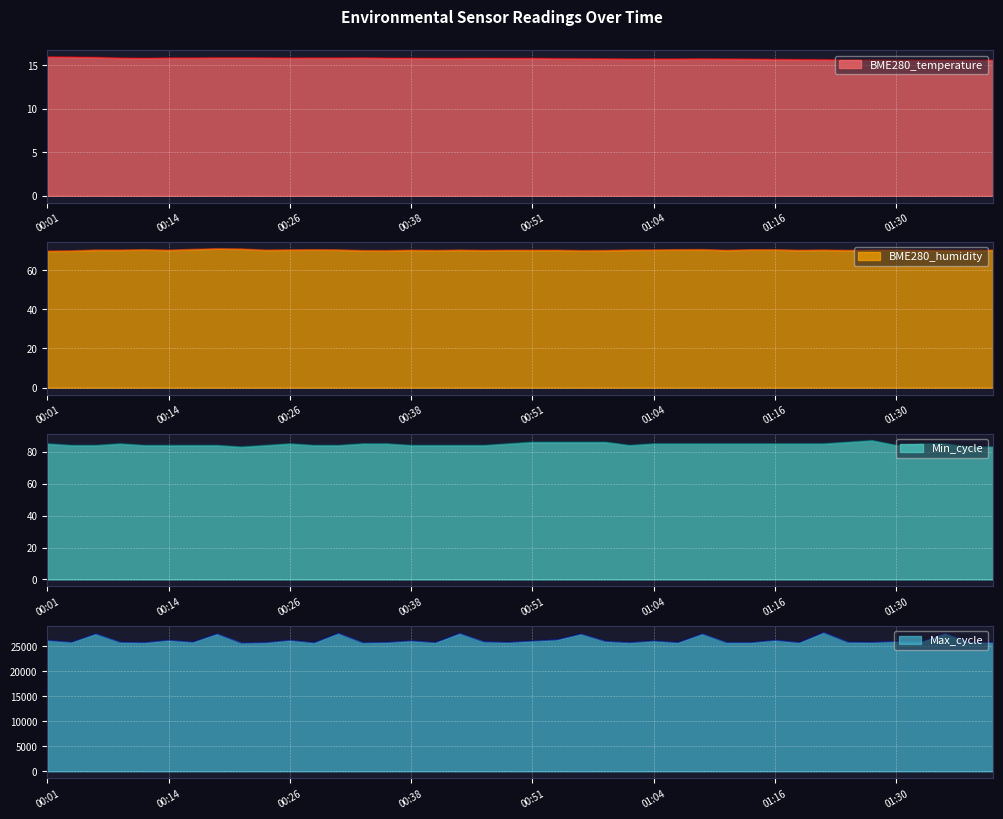

Reading left to right, transcribe all the data shown in this chart.

BME280_temperature: 00:01=16.0	00:04=15.9	00:06=15.9	00:09=15.8	00:11=15.8	00:14=15.8	00:16=15.8	00:18=15.9	00:21=15.9	00:24=15.8	00:26=15.8	00:28=15.8	00:31=15.8	00:33=15.8	00:36=15.8	00:38=15.8	00:41=15.8	00:43=15.8	00:46=15.8	00:49=15.8	00:51=15.8	00:54=15.8	00:56=15.8	00:59=15.7	01:01=15.7	01:04=15.7	01:06=15.7	01:09=15.7	01:11=15.7	01:14=15.7	01:16=15.7	01:19=15.7	01:22=15.6	01:24=15.6	01:27=15.6	01:30=15.6	01:32=15.6	01:35=15.6	01:38=15.6	01:40=15.6
BME280_humidity: 00:01=69.5	00:04=69.7	00:06=70.1	00:09=70.1	00:11=70.3	00:14=70.0	00:16=70.4	00:18=70.8	00:21=70.6	00:24=70.1	00:26=70.2	00:28=70.3	00:31=70.2	00:33=69.8	00:36=69.8	00:38=70.0	00:41=69.9	00:43=70.1	00:46=69.9	00:49=70.0	00:51=70.0	00:54=70.0	00:56=69.8	00:59=69.9	01:01=70.1	01:04=70.2	01:06=70.3	01:09=70.3	01:11=70.0	01:14=70.3	01:16=70.3	01:19=70.0	01:22=70.1	01:24=70.0	01:27=70.2	01:30=70.2	01:32=70.0	01:35=70.0	01:38=70.0	01:40=70.1
Min_cycle: 00:01=85.0	00:04=84.0	00:06=84.0	00:09=85.0	00:11=84.0	00:14=84.0	00:16=84.0	00:18=84.0	00:21=83.0	00:24=84.0	00:26=85.0	00:28=84.0	00:31=84.0	00:33=85.0	00:36=85.0	00:38=84.0	00:41=84.0	00:43=84.0	00:46=84.0	00:49=85.0	00:51=86.0	00:54=86.0	00:56=86.0	00:59=86.0	01:01=84.0	01:04=85.0	01:06=85.0	01:09=85.0	01:11=85.0	01:14=85.0	01:16=85.0	01:19=85.0	01:22=85.0	01:24=86.0	01:27=87.0	01:30=84.0	01:32=85.0	01:35=85.0	01:38=83.0	01:40=83.0
Max_cycle: 00:01=26174.0	00:04=25813.0	00:06=27485.0	00:09=25812.0	00:11=25734.0	00:14=26209.0	00:16=25836.0	00:18=27488.0	00:21=25645.0	00:24=25739.0	00:26=26197.0	00:28=25706.0	00:31=27584.0	00:33=25712.0	00:36=25783.0	00:38=26090.0	00:41=25743.0	00:43=27573.0	00:46=25894.0	00:49=25780.0	00:51=26050.0	00:54=26289.0	00:56=27455.0	00:59=25990.0	01:01=25733.0	01:04=26074.0	01:06=25741.0	01:09=27482.0	01:11=25744.0	01:14=25746.0	01:16=26198.0	01:19=25744.0	01:22=27740.0	01:24=25823.0	01:27=25782.0	01:30=25954.0	01:32=25855.0	01:35=27571.0	01:38=25885.0	01:40=25711.0